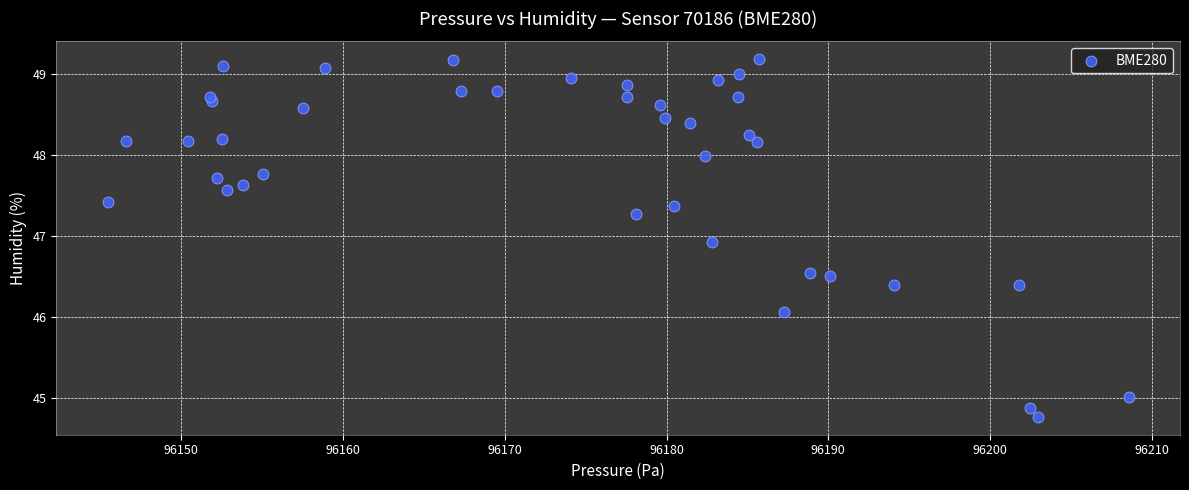

What Y value in the scatter plot is closest to 46?

46.1